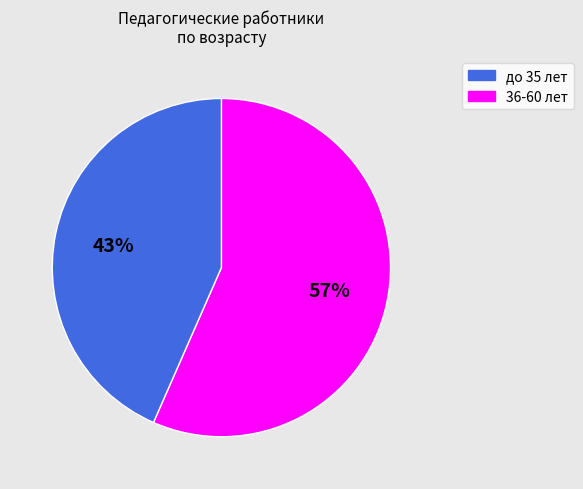

Is there a majority slice in this chart?

Yes